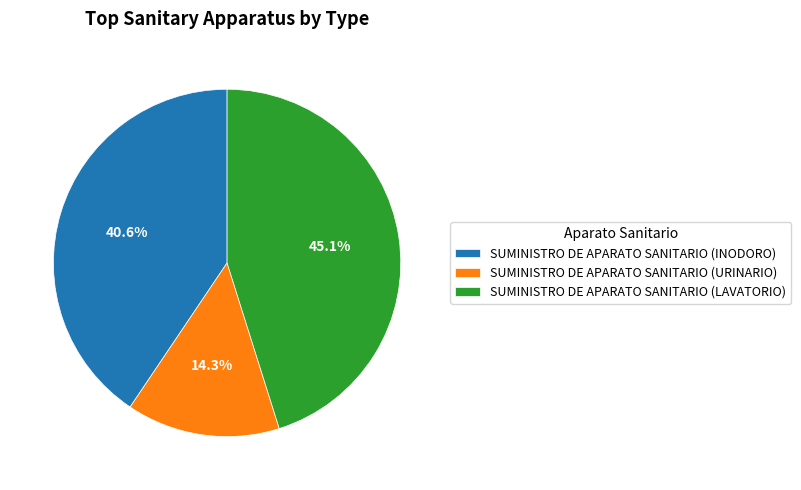

To the nearest percent, what percentage of the pie is SUMINISTRO DE APARATO SANITARIO (LAVATORIO)?

45%